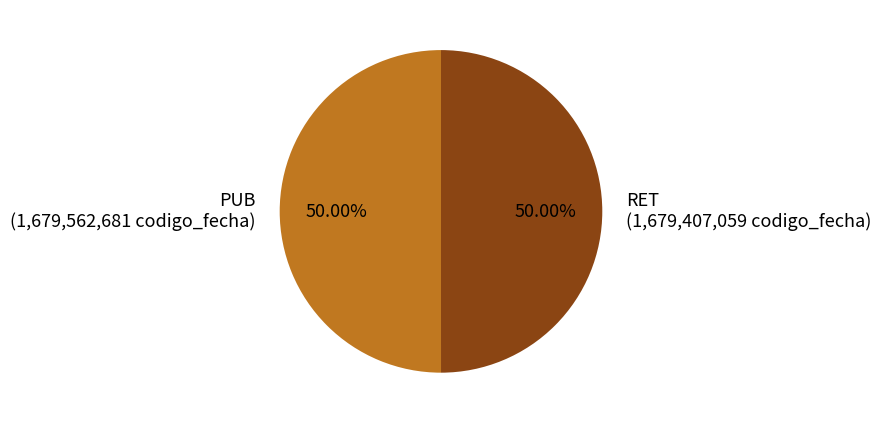

What is the ratio of the value at PUB (1,679,562,681 codigo_fecha) to the value at RET (1,679,407,059 codigo_fecha)?

1.0